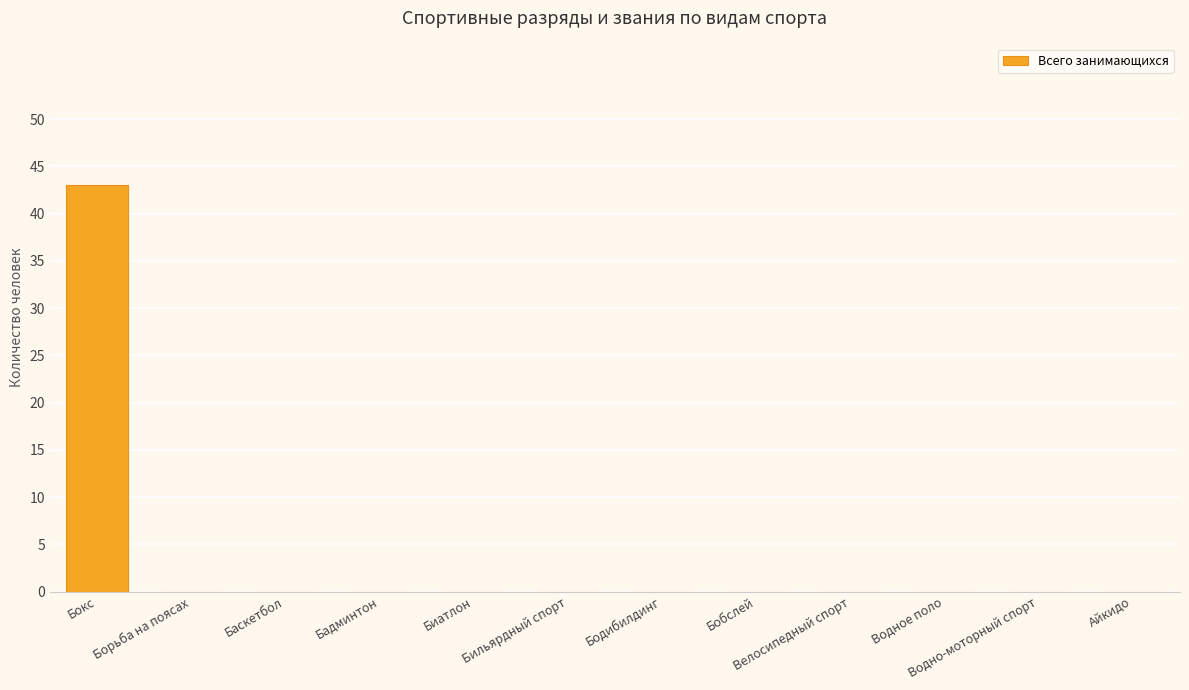

What is the sum of all values?

43